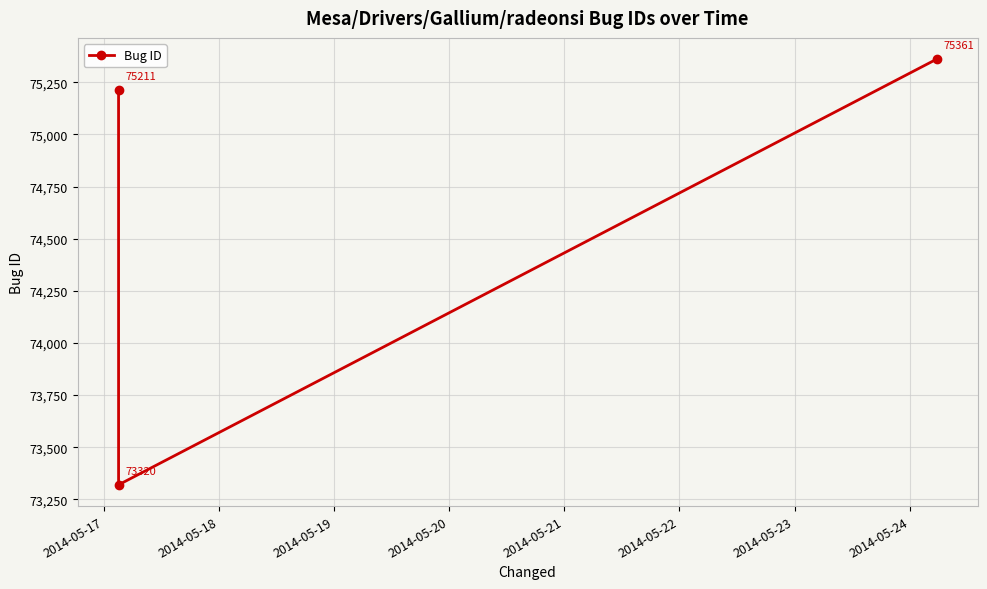

What is the value of the 2nd point from the left?

73320